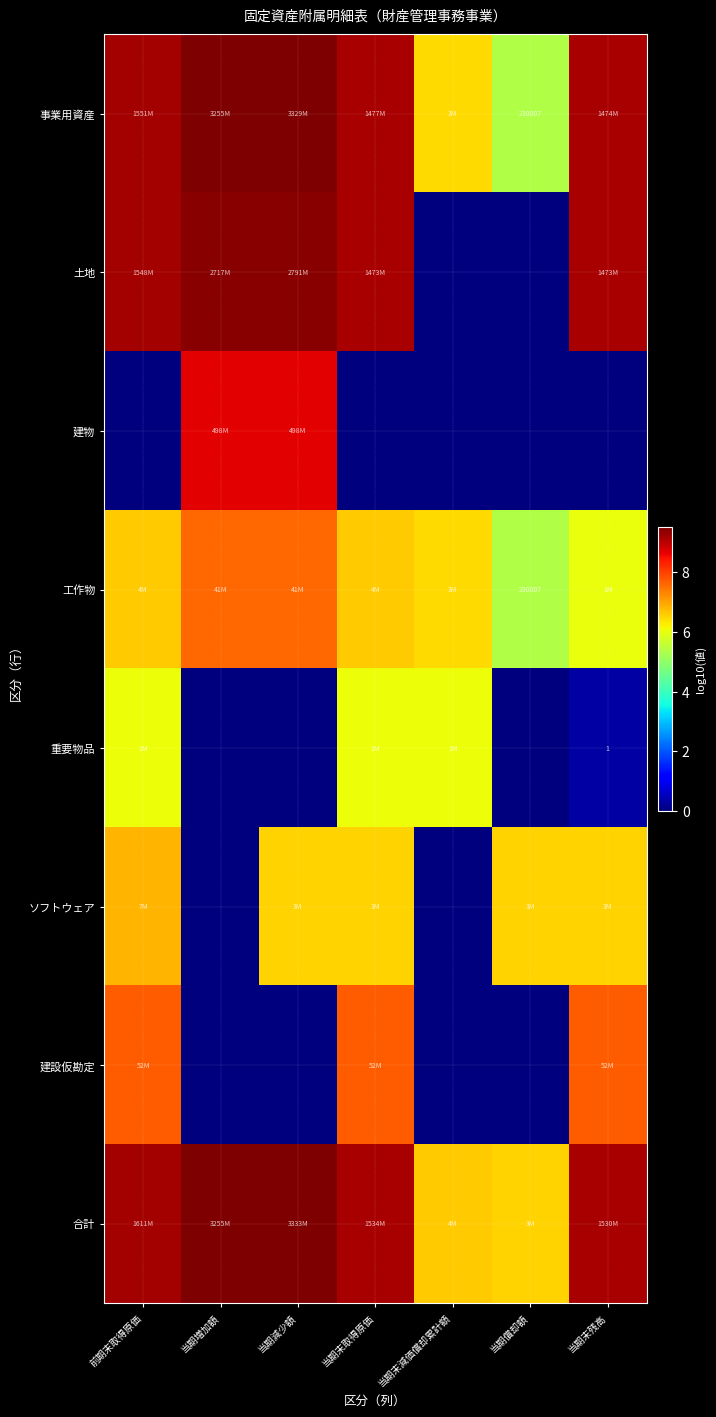

Count the number of categories in the chart.

7